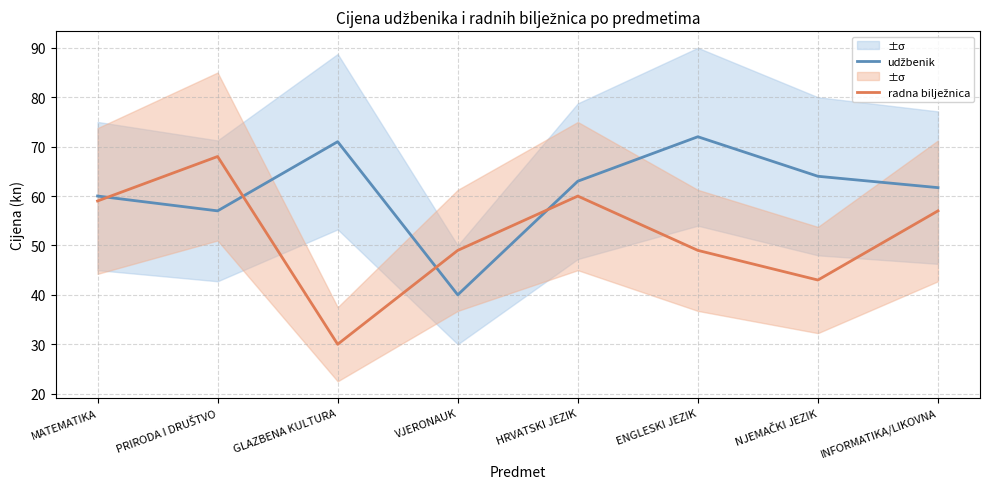

List the series in order of their overall mean, lowest first.

radna bilježnica, udžbenik